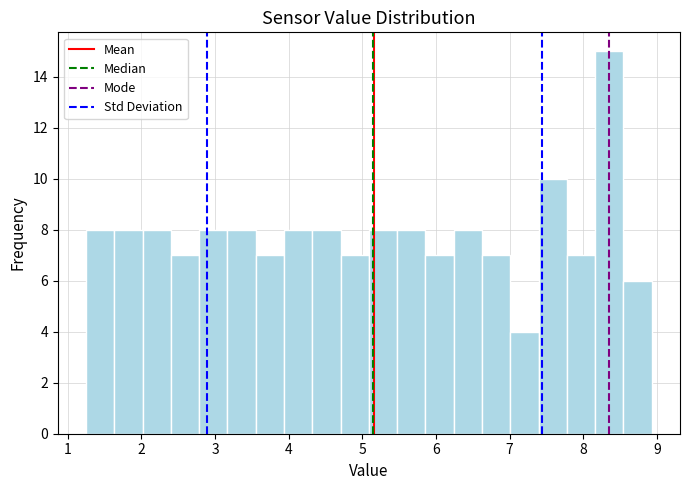

Around what value on the x-axis is the tallest bar? Give the approximate position of its centre, as read against the axis.

8.4